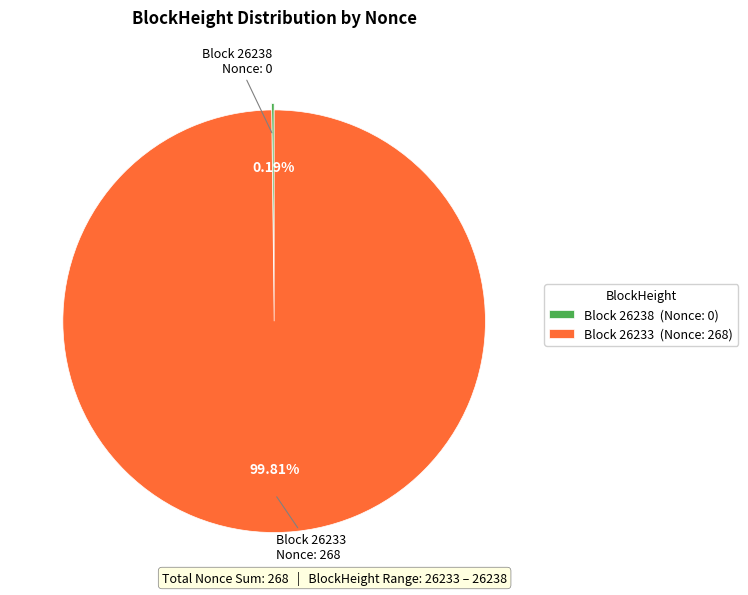

To the nearest percent, what is the average slice percentage?

50%